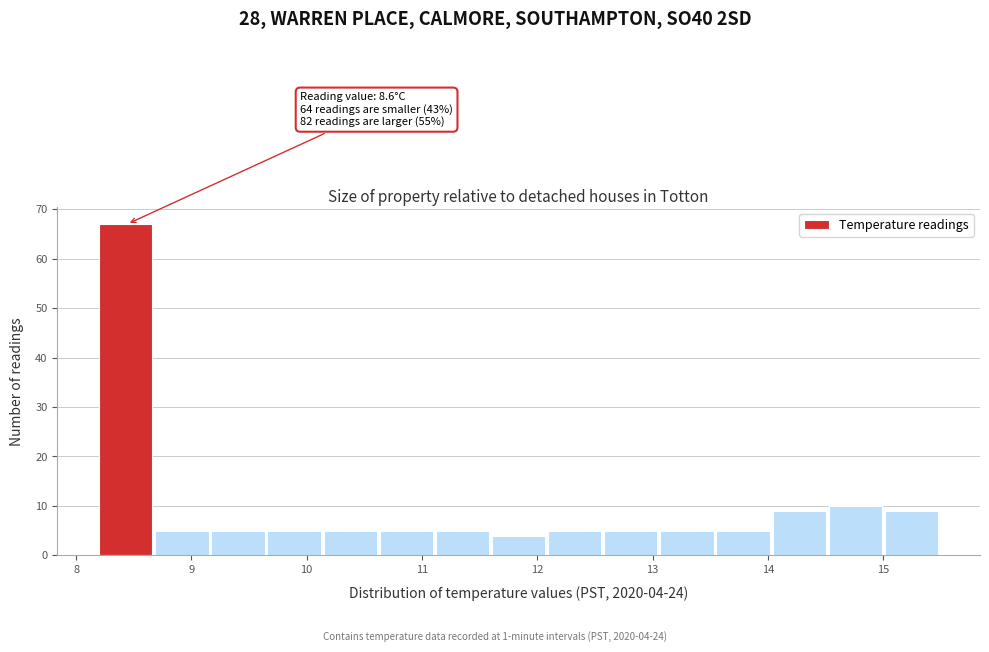

Over which range of the x-axis is the bar tallest?

8.2 to 8.7